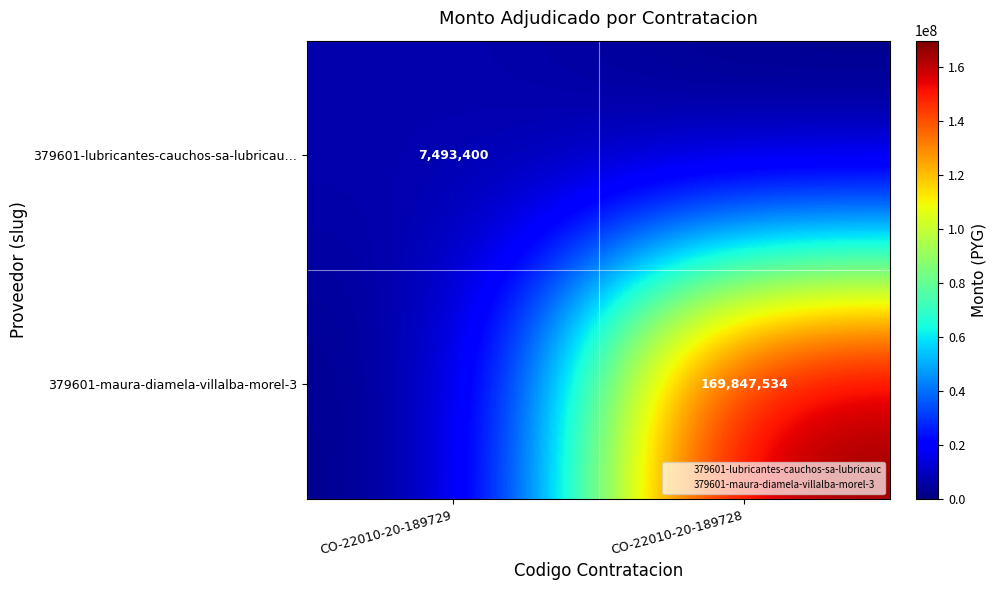

The 379601-lubricantes-cauchos-sa-lubricau… series shows 13192504 at CO-22010-20-189729. True or false?

False